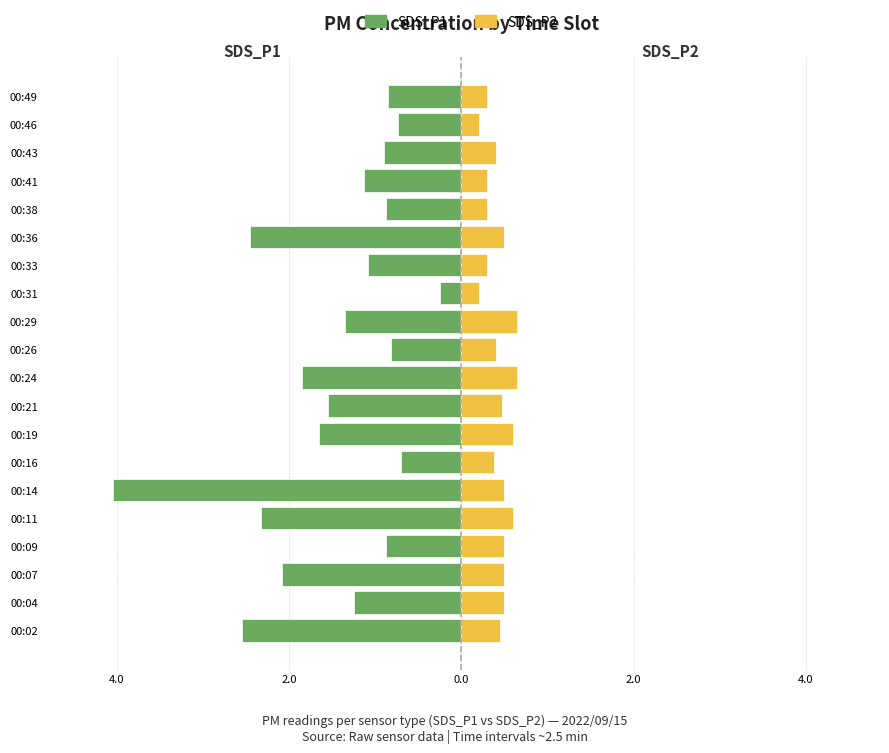

What is the difference between the second highest and second lowest values in the SDS_P2 series?

0.5